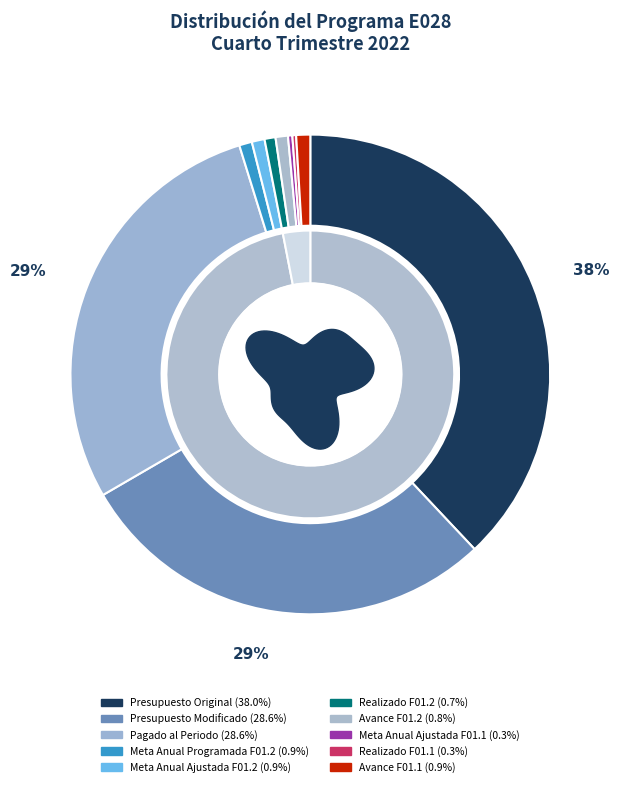

Is there any slice that represents more than half of the pie?

No